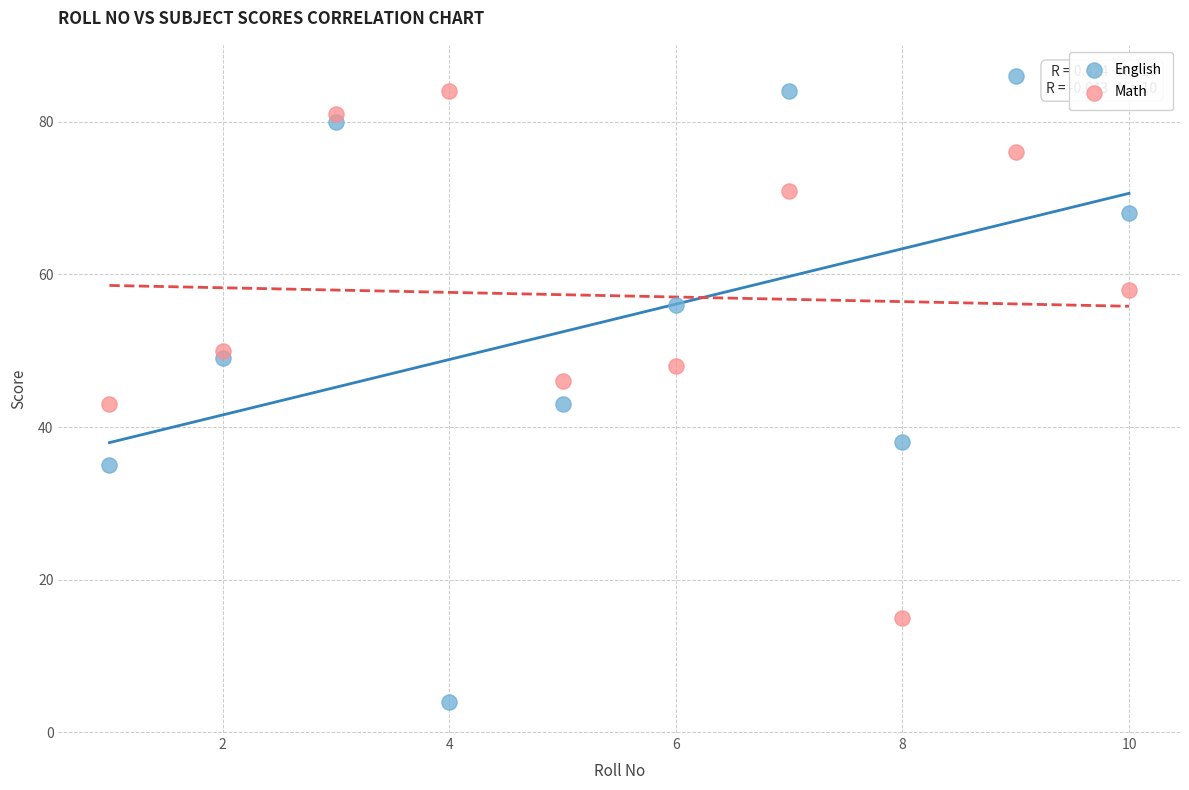

In the English series, what Y value is closest to 45?

43